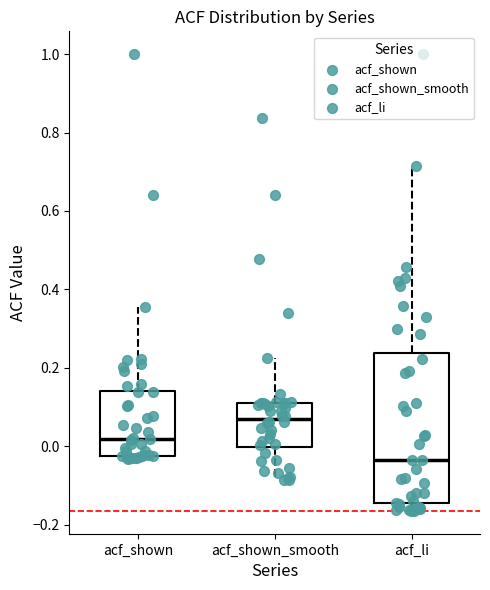

Where is the upper edge of the box for acf_shown_smooth on the y-axis? The values are not printed on the chart, so give them approximately, as read against the axis.

0.12